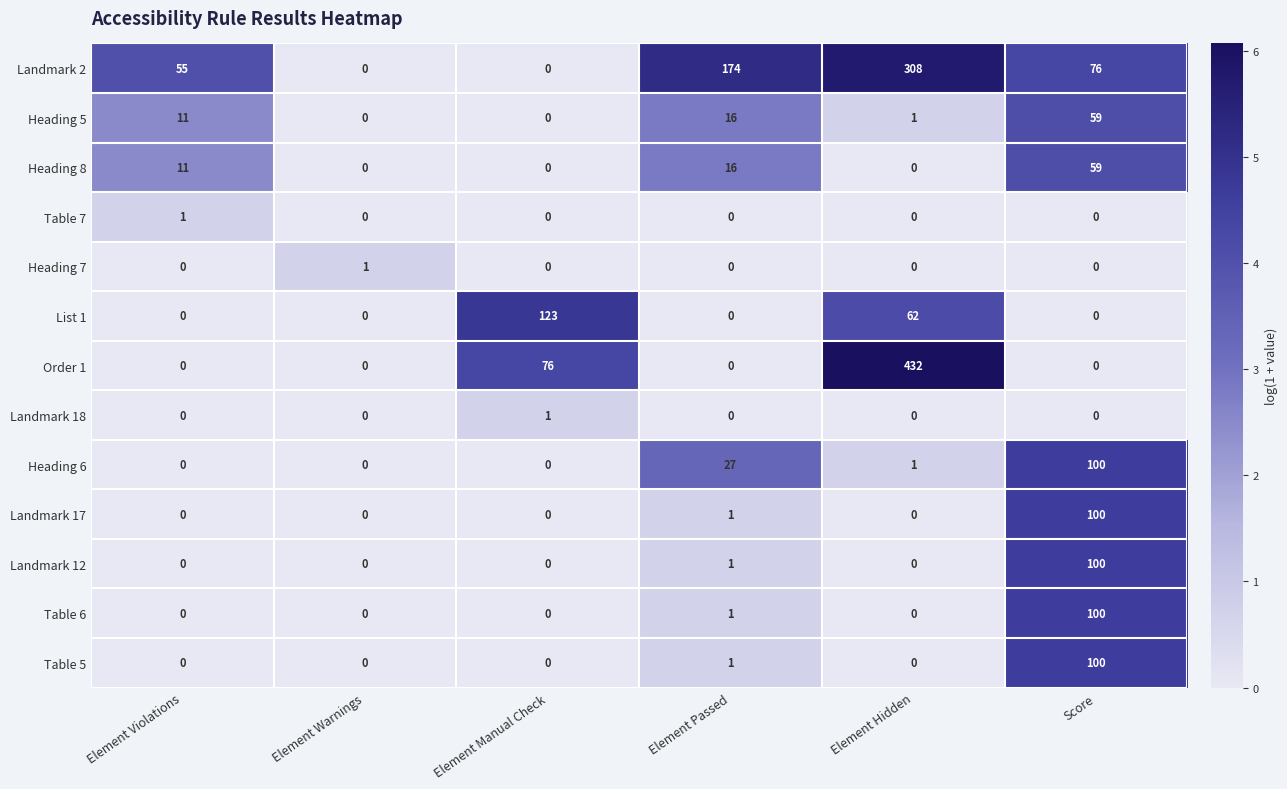

What is the difference between the Landmark 2 values at Element Passed and Element Warnings?

174